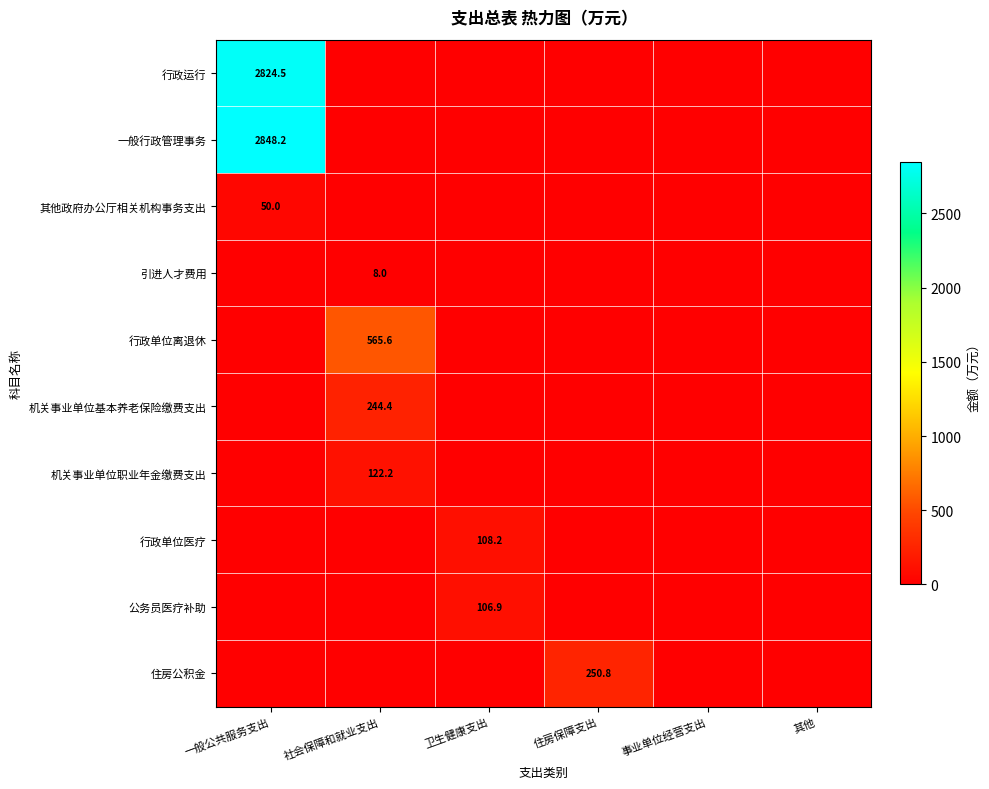

What is the difference between the highest and lowest values at 住房保障支出?

250.8